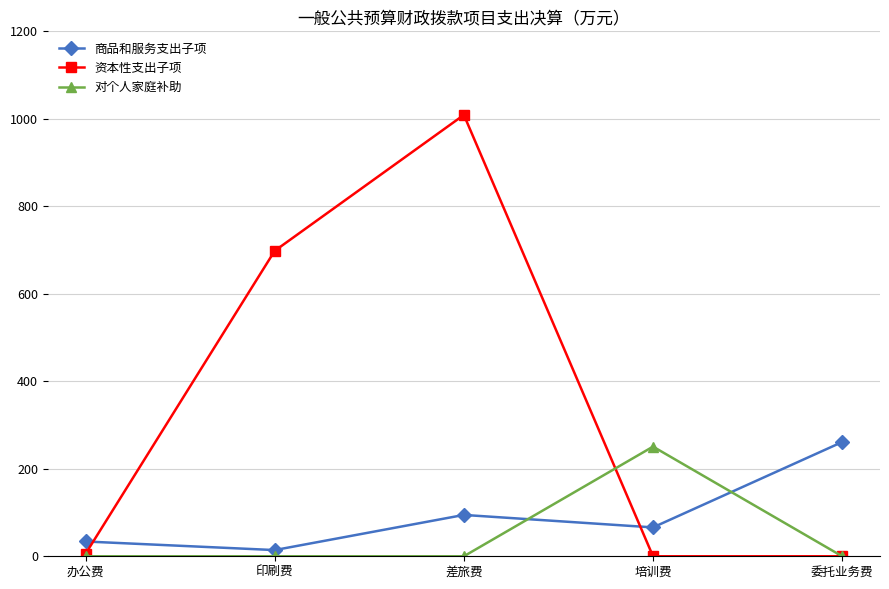

How many lines are shown in the chart?

3